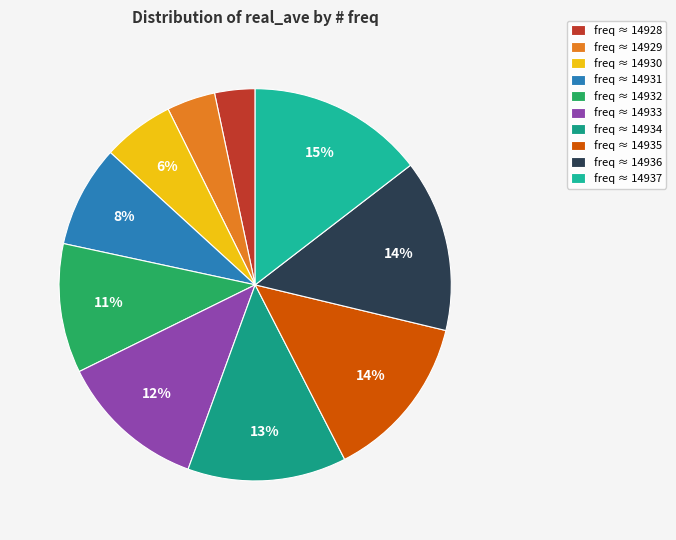

Which slice is the largest?

14937.0